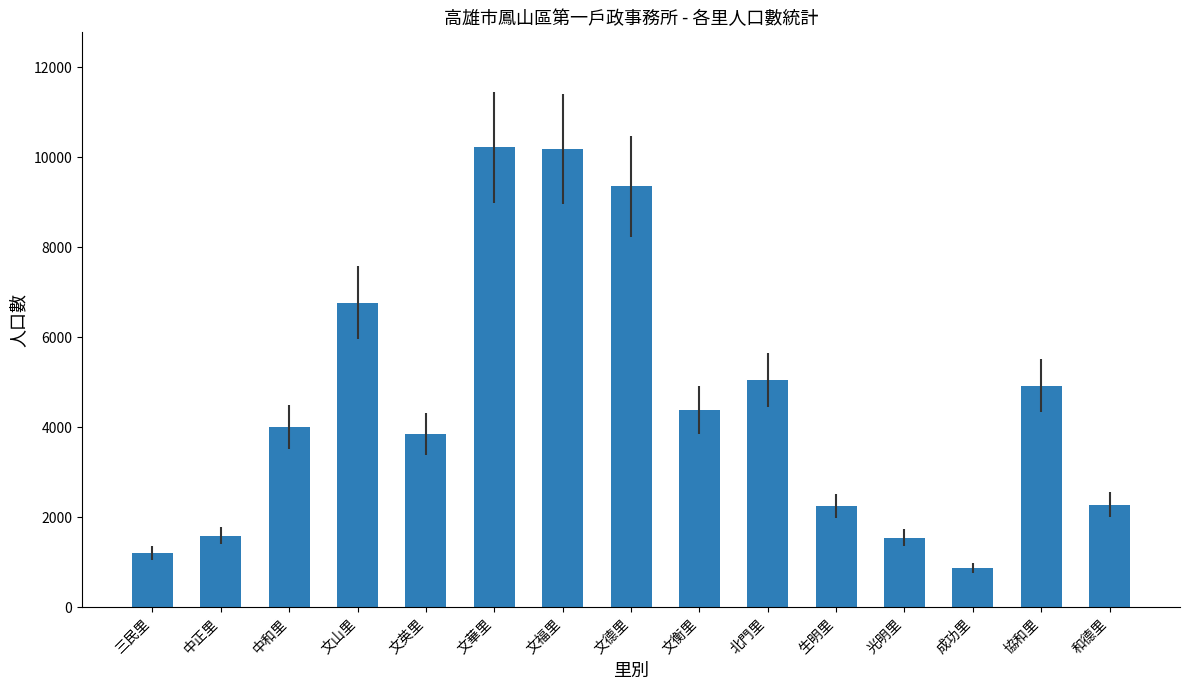

Is it true that the value at 協和里 is 4928?

True